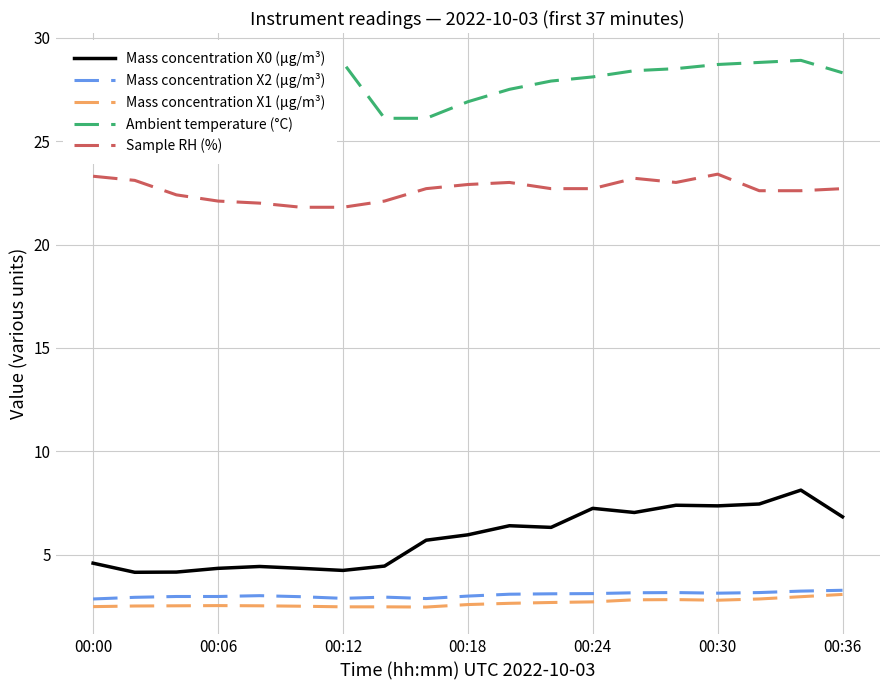

Which series has the largest total across all categories?

Ambient temperature (°C)